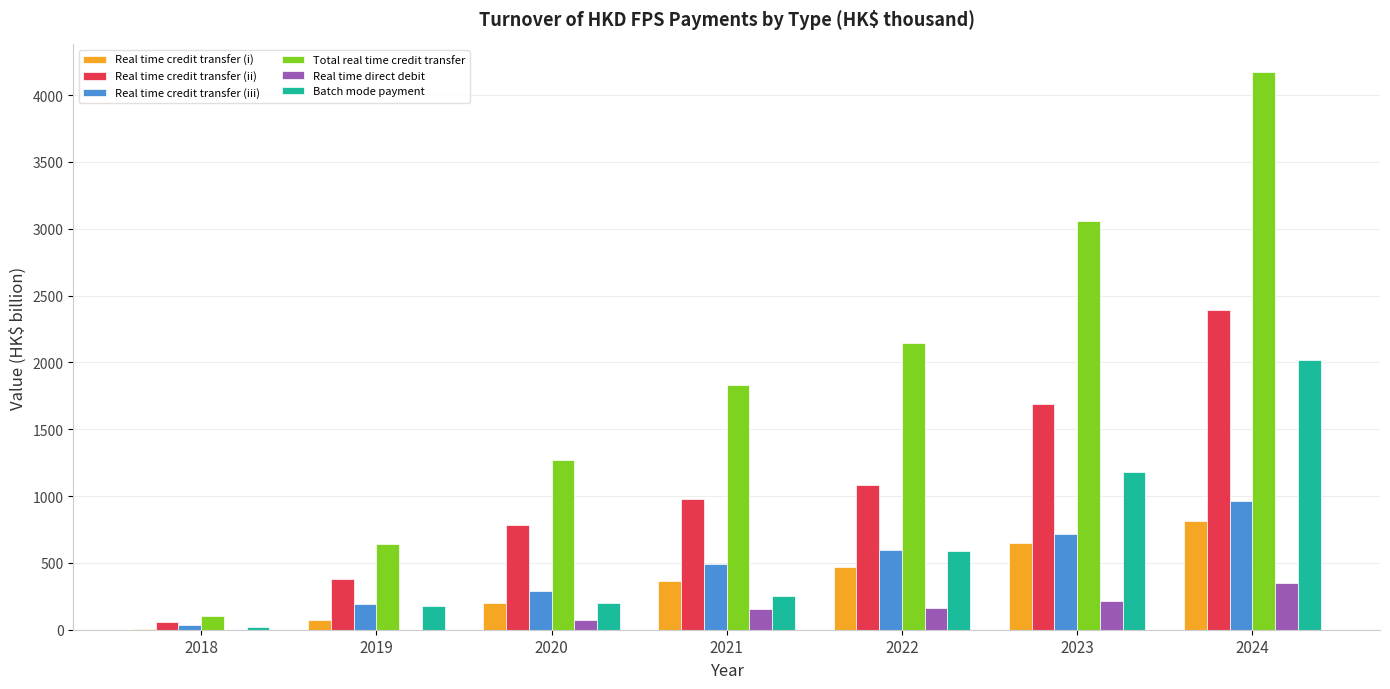

Which series changed the most between 2022 and 2024?

Total real time credit transfer